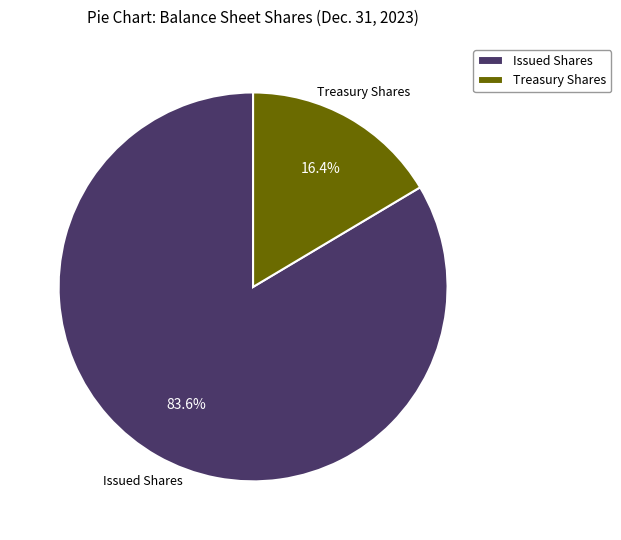

Which has a higher value, Treasury Shares or Issued Shares?

Issued Shares